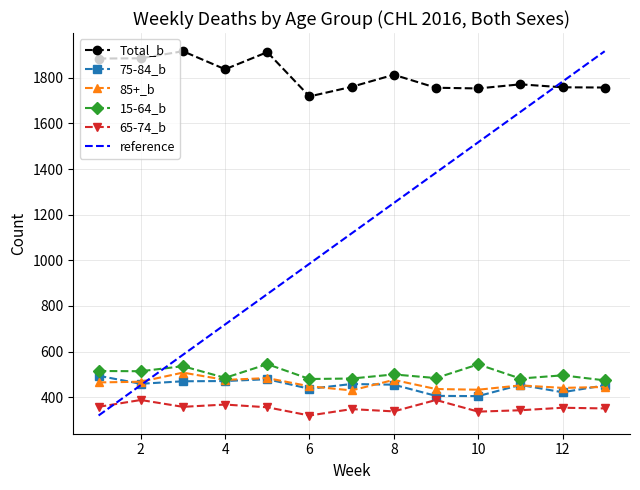

The 15-64_b series shows 544 at 10. True or false?

True